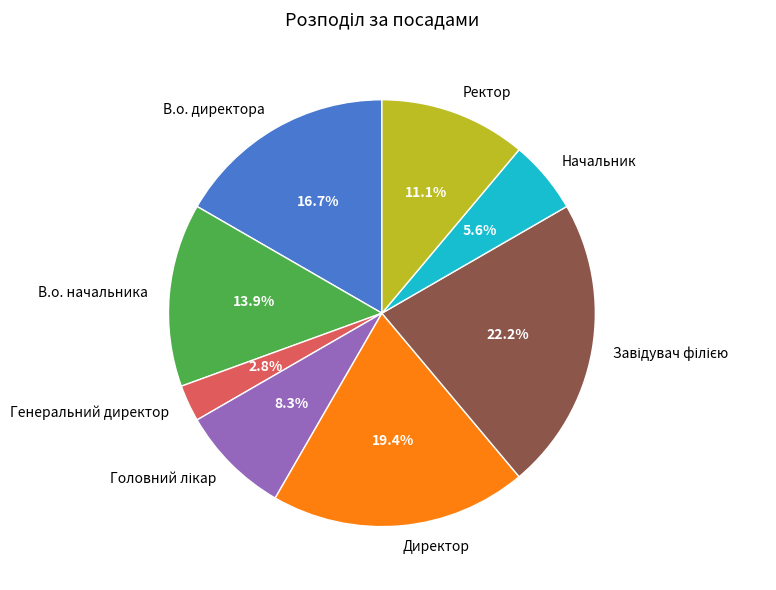

What percentage do В.о. начальника and Директор together represent?

33.3%